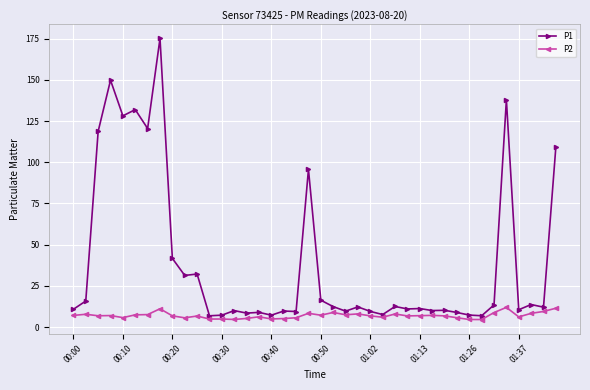

True or false: P2 and P1 intersect in this chart.

False